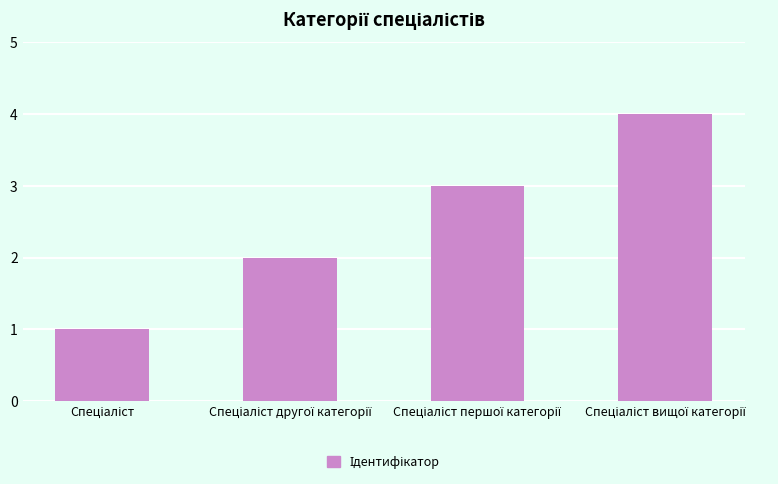

What is the difference between the maximum and minimum values?

3